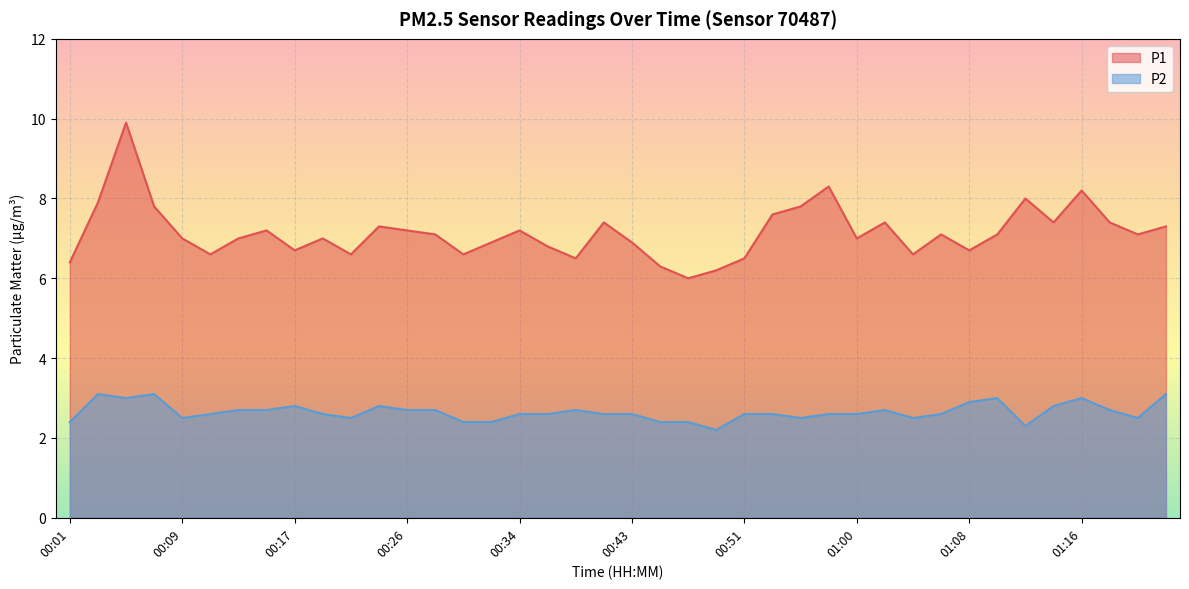

True or false: P2 and P1 intersect in this chart.

False